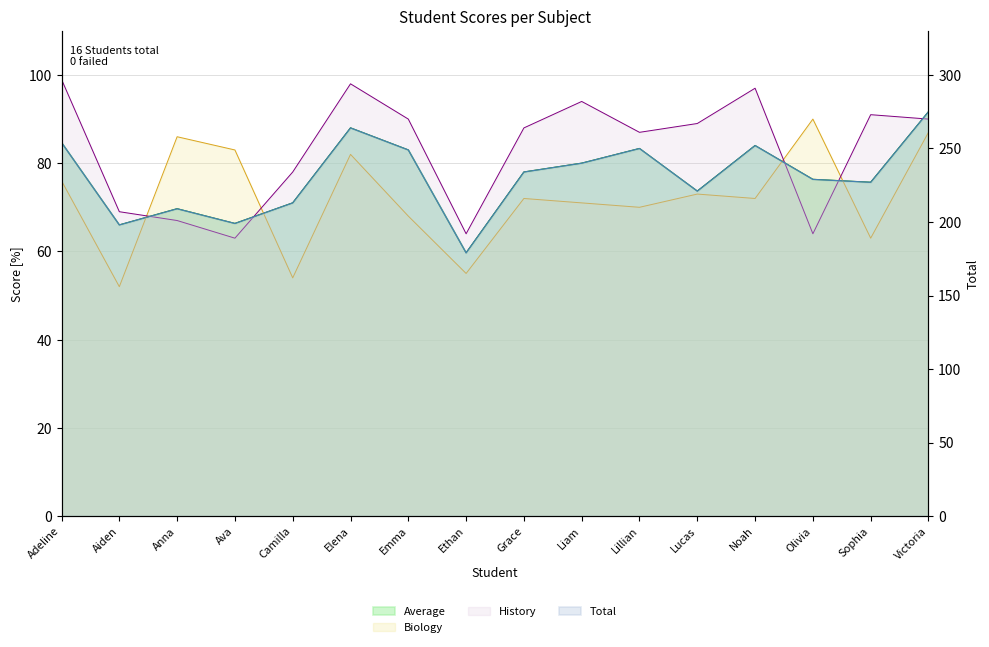

Reading left to right, transcribe all the data shown in this chart.

Biology: Adeline=76.0	Aiden=52.0	Anna=86.0	Ava=83.0	Camilla=54.0	Elena=82.0	Emma=68.0	Ethan=55.0	Grace=72.0	Liam=71.0	Lillian=70.0	Lucas=73.0	Noah=72.0	Olivia=90.0	Sophia=63.0	Victoria=87.0
History: Adeline=99.0	Aiden=69.0	Anna=67.0	Ava=63.0	Camilla=78.0	Elena=98.0	Emma=90.0	Ethan=64.0	Grace=88.0	Liam=94.0	Lillian=87.0	Lucas=89.0	Noah=97.0	Olivia=64.0	Sophia=91.0	Victoria=90.0
Average: Adeline=84.7	Aiden=66.0	Anna=69.7	Ava=66.3	Camilla=71.0	Elena=88.0	Emma=83.0	Ethan=59.7	Grace=78.0	Liam=80.0	Lillian=83.3	Lucas=73.7	Noah=84.0	Olivia=76.3	Sophia=75.7	Victoria=91.7
Total: Adeline=254.0	Aiden=198.0	Anna=209.0	Ava=199.0	Camilla=213.0	Elena=264.0	Emma=249.0	Ethan=179.0	Grace=234.0	Liam=240.0	Lillian=250.0	Lucas=221.0	Noah=252.0	Olivia=229.0	Sophia=227.0	Victoria=275.0